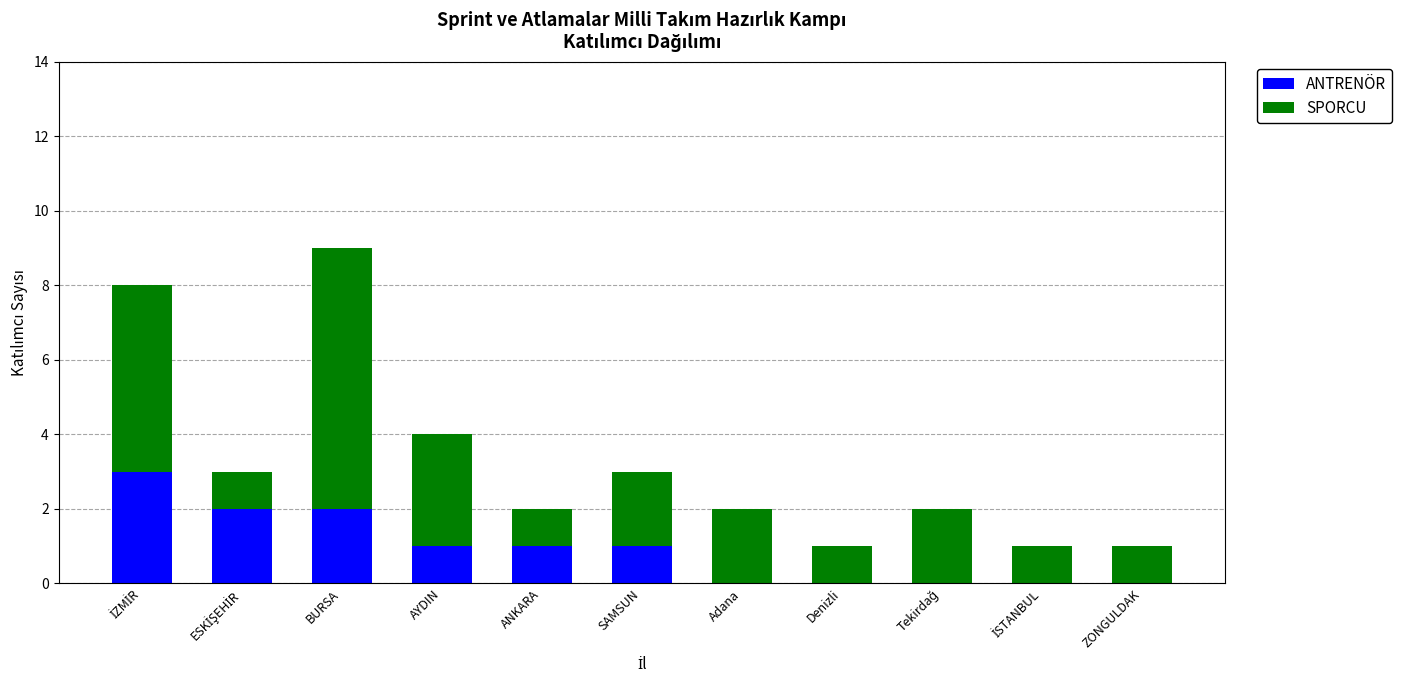

The ANTRENÖR series shows 0 at Denizli. True or false?

True